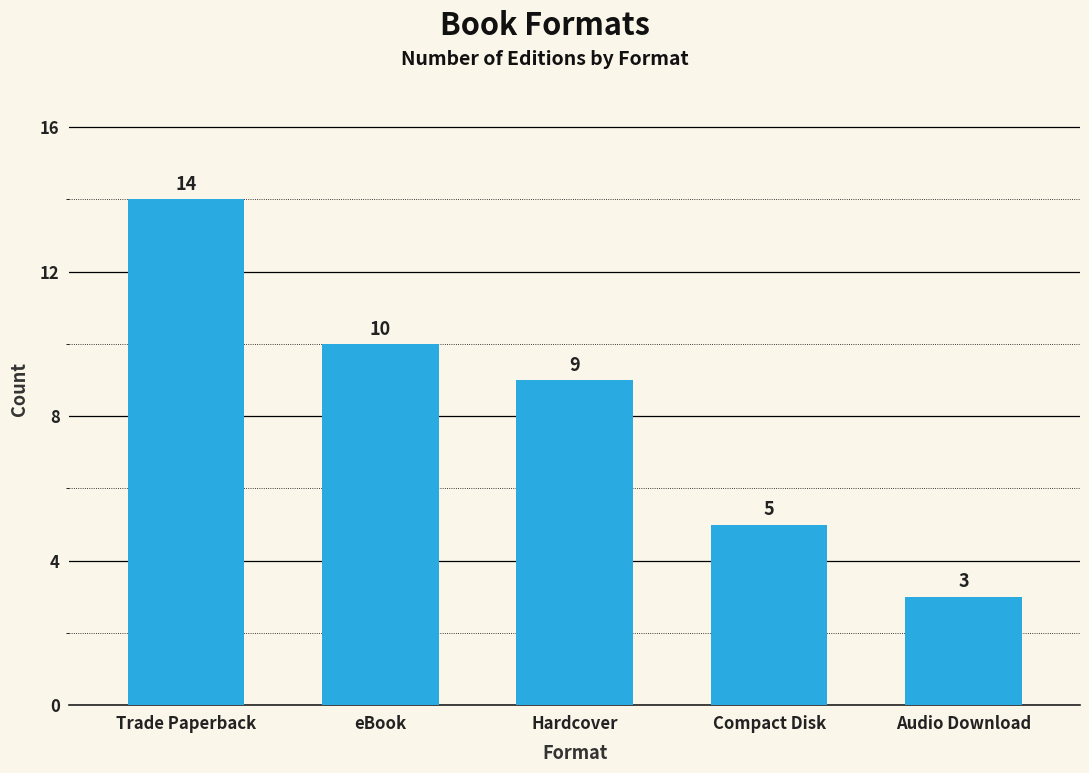

True or false: the data shows 1 at Audio Download.

False